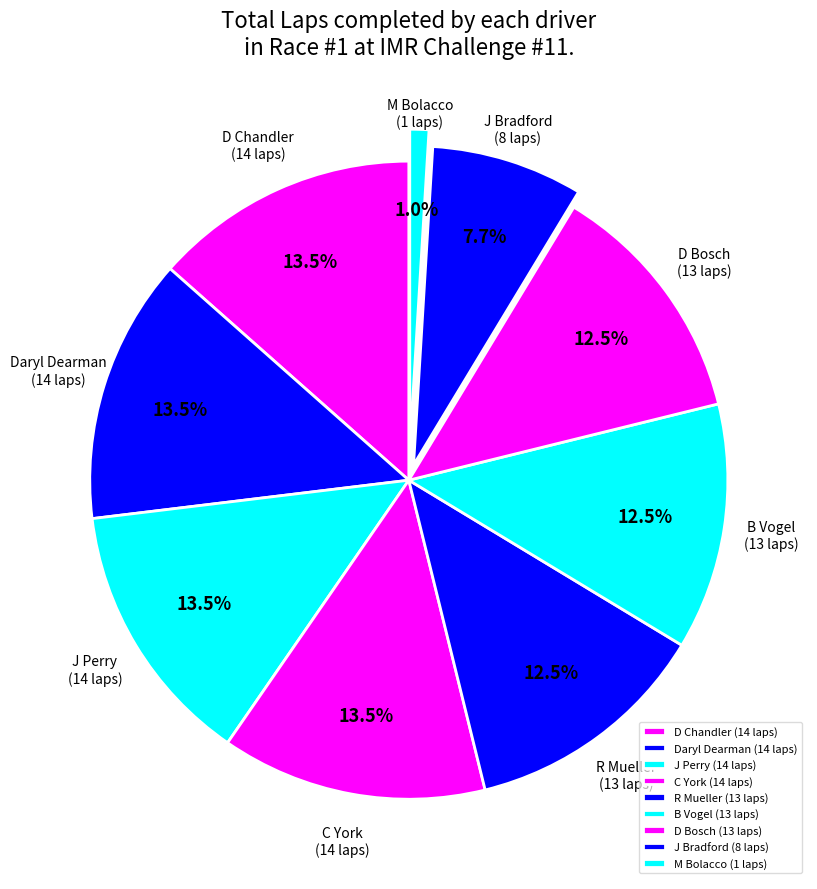

Combined, what portion of the pie is J Bradford and J Perry?

21.2%